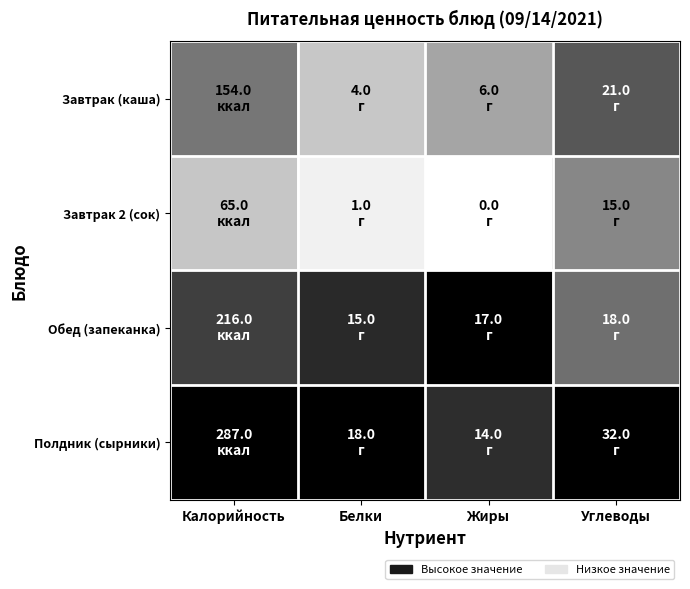

Which label corresponds to the smallest value in the chart?

Жиры